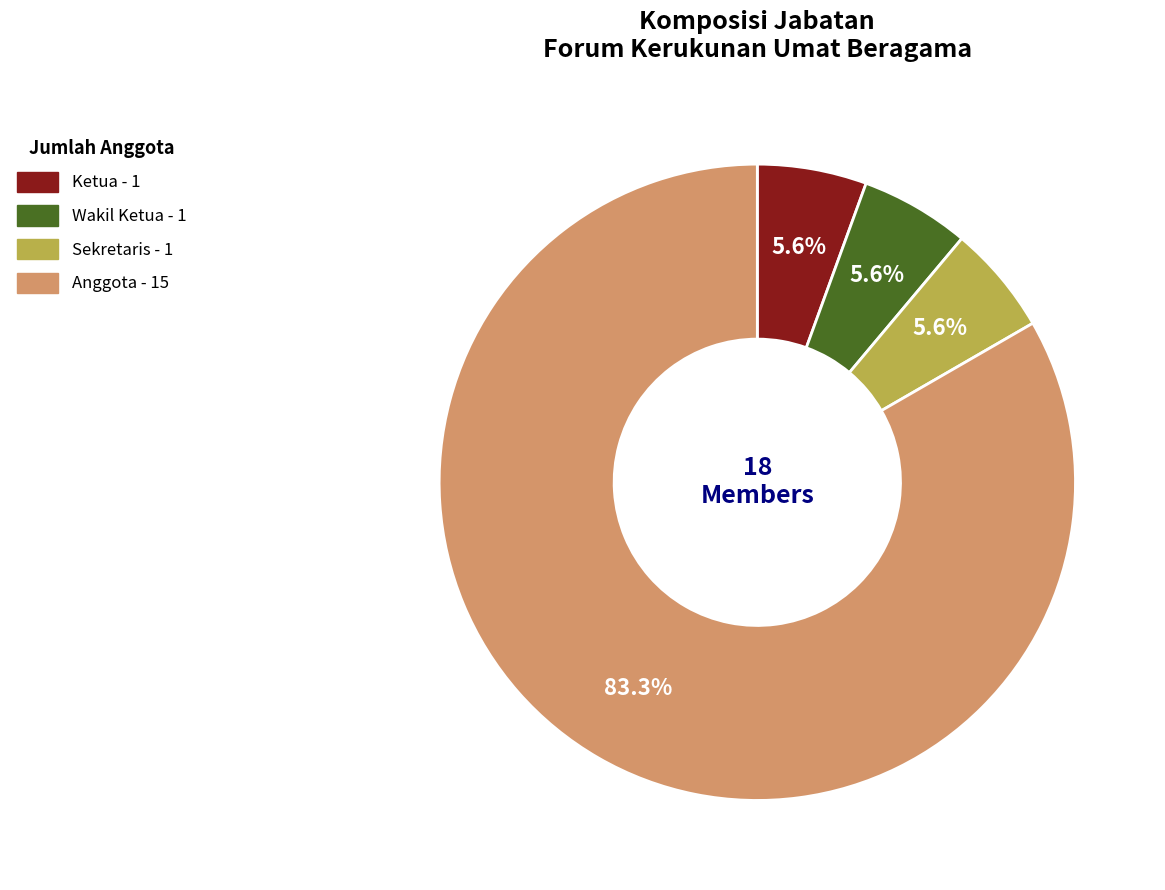

Which has a higher value, Wakil Ketua or Anggota?

Anggota